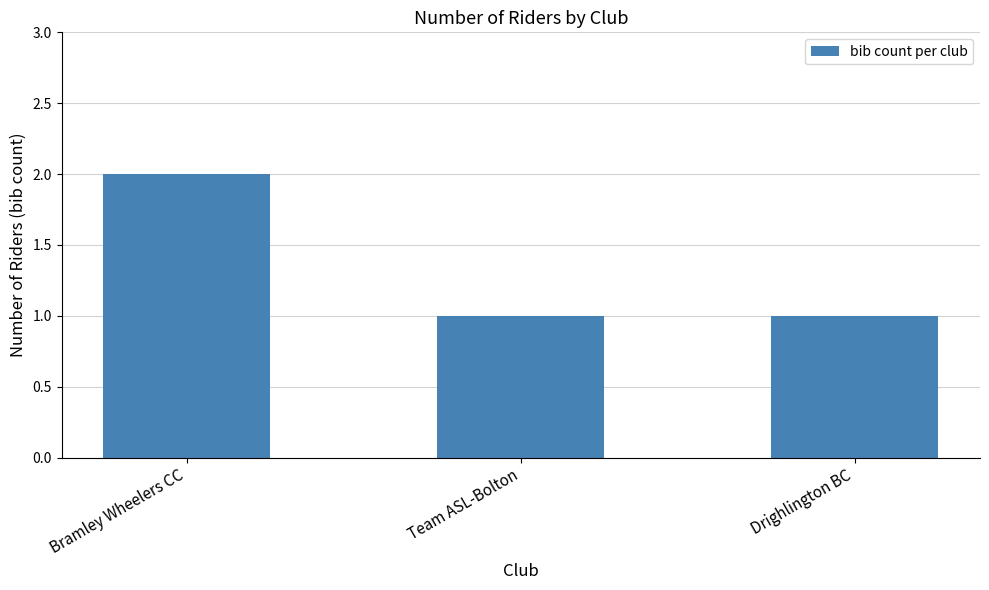

Which has a higher value, Bramley Wheelers CC or Team ASL-Bolton?

Bramley Wheelers CC